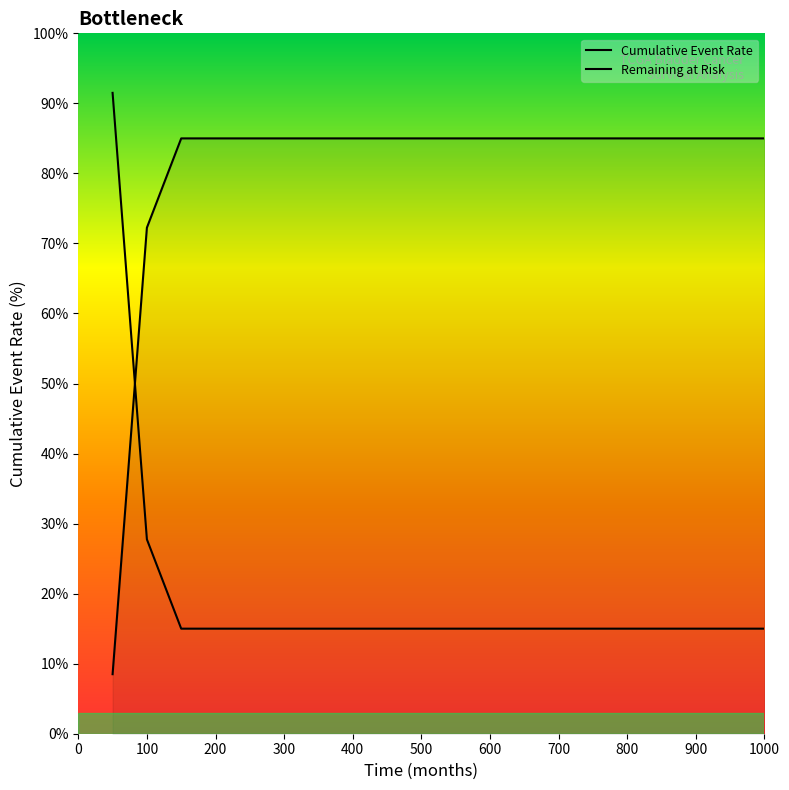

Is this an area chart (filled region under the line)?

Yes